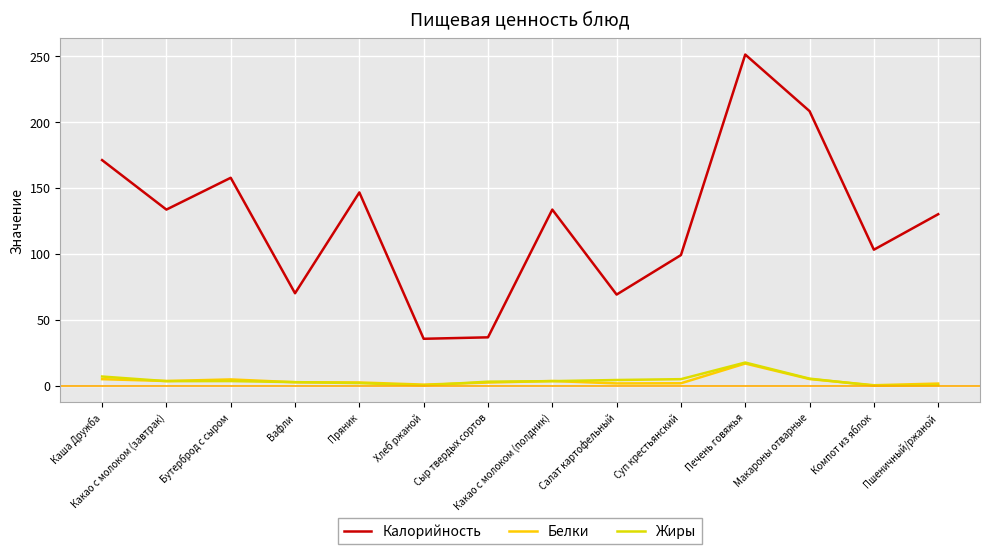

In Жиры, how many points are higher than both neighbors (excluding endpoints)?

2